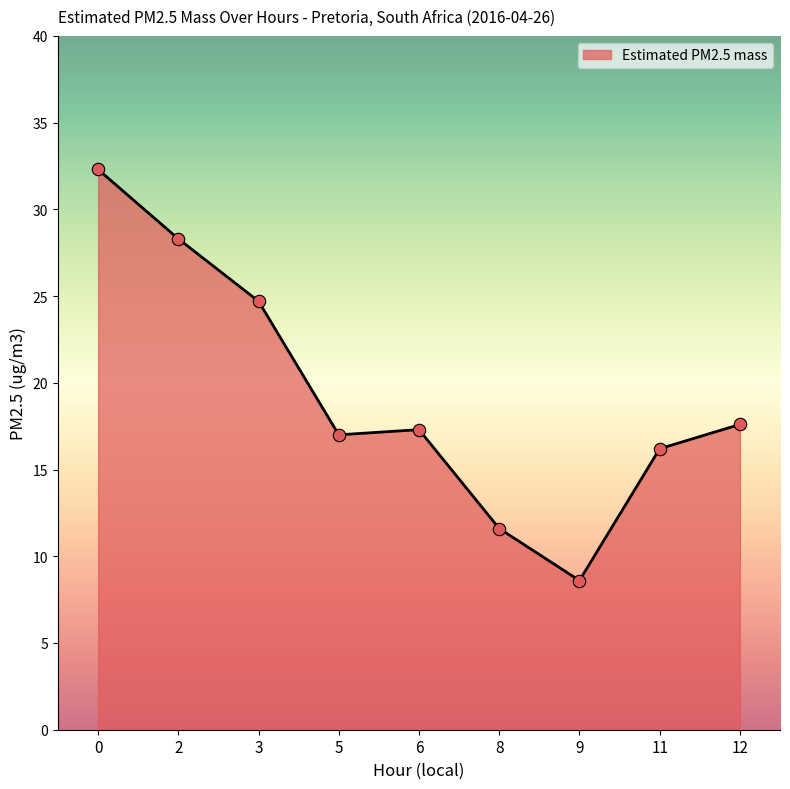

Between 8 and 9, which is larger?

8